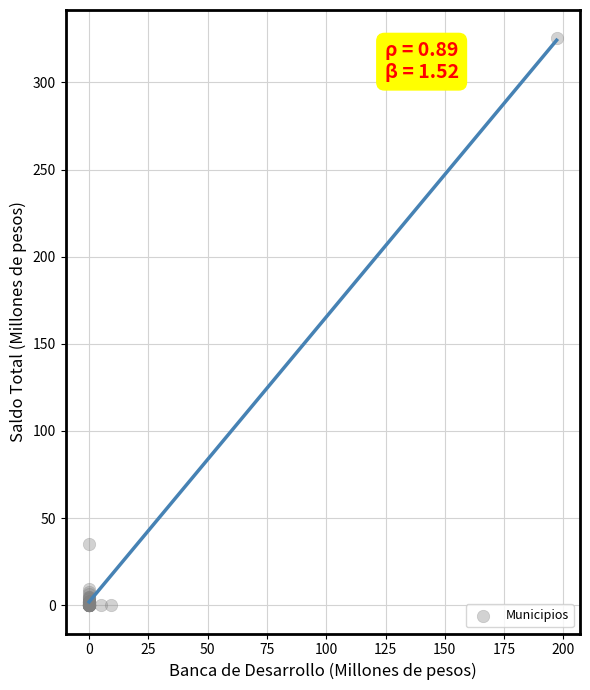

What Y value in the scatter plot is closest to 162?

35.2